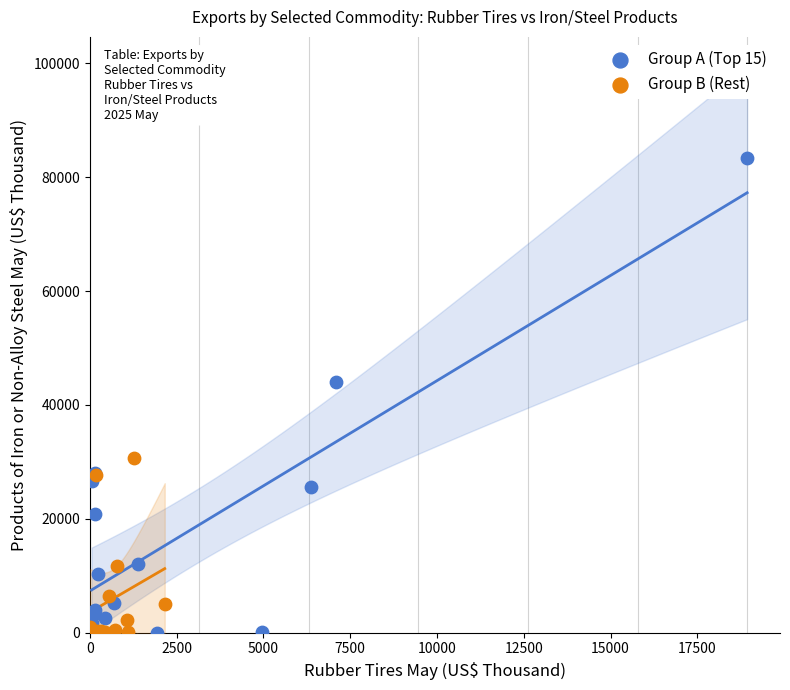

What are all the series names shown in the legend?

Group A (Top 15), Group B (Rest)